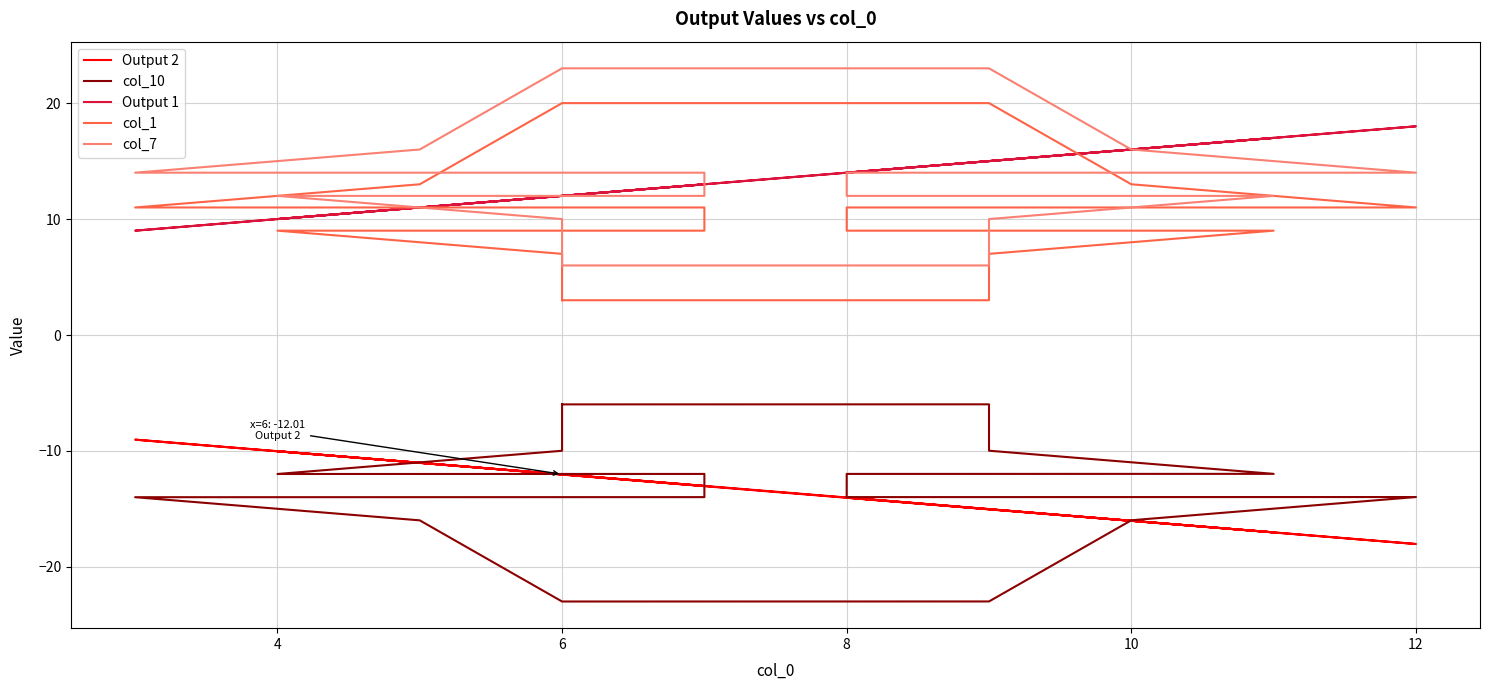

True or false: col_7 and Output 1 intersect in this chart.

True